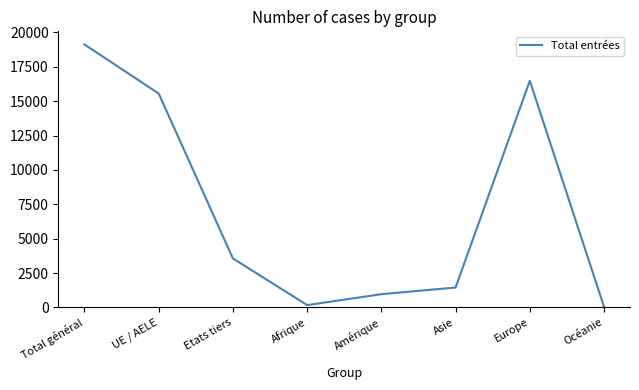

How many values are below 3567?

4